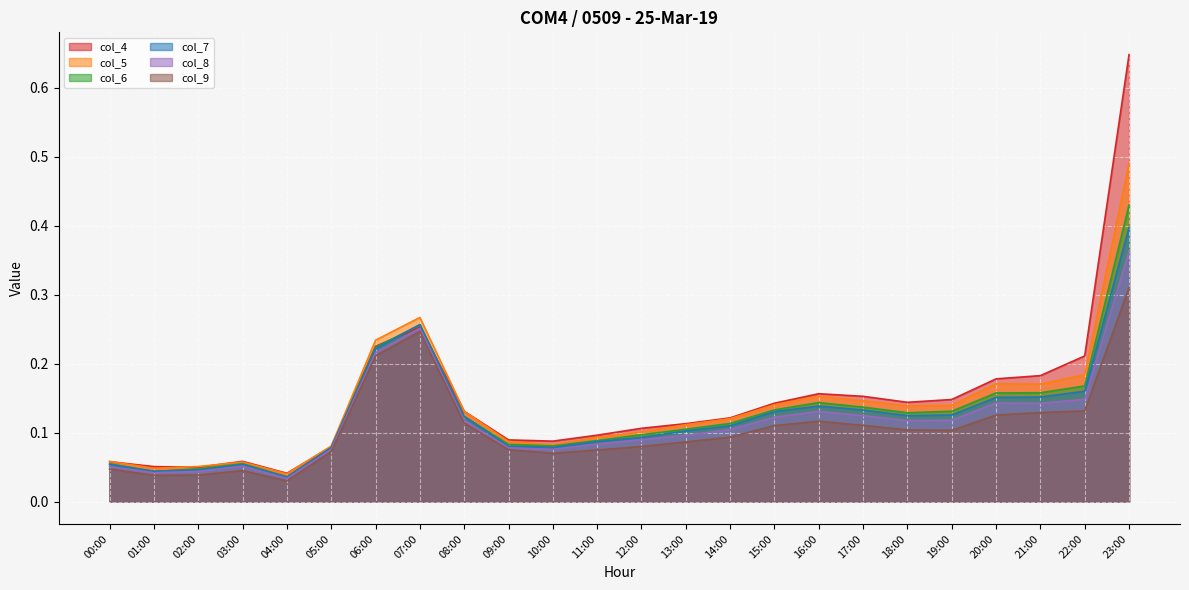

Is it true that col_6 equals 0.0 at 11:00?

False